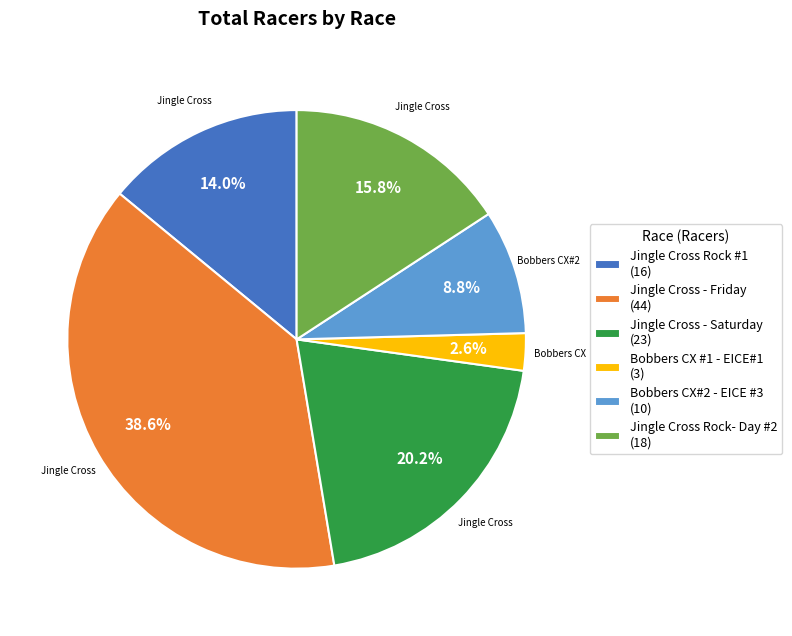

To the nearest percent, what percentage of the pie is Jingle Cross Rock- Day #2?

16%